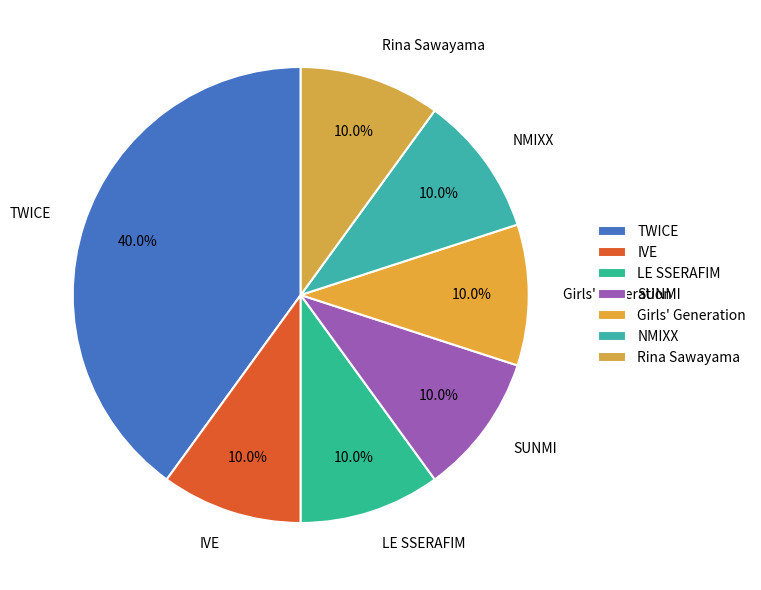

Between TWICE and LE SSERAFIM, which is larger?

TWICE